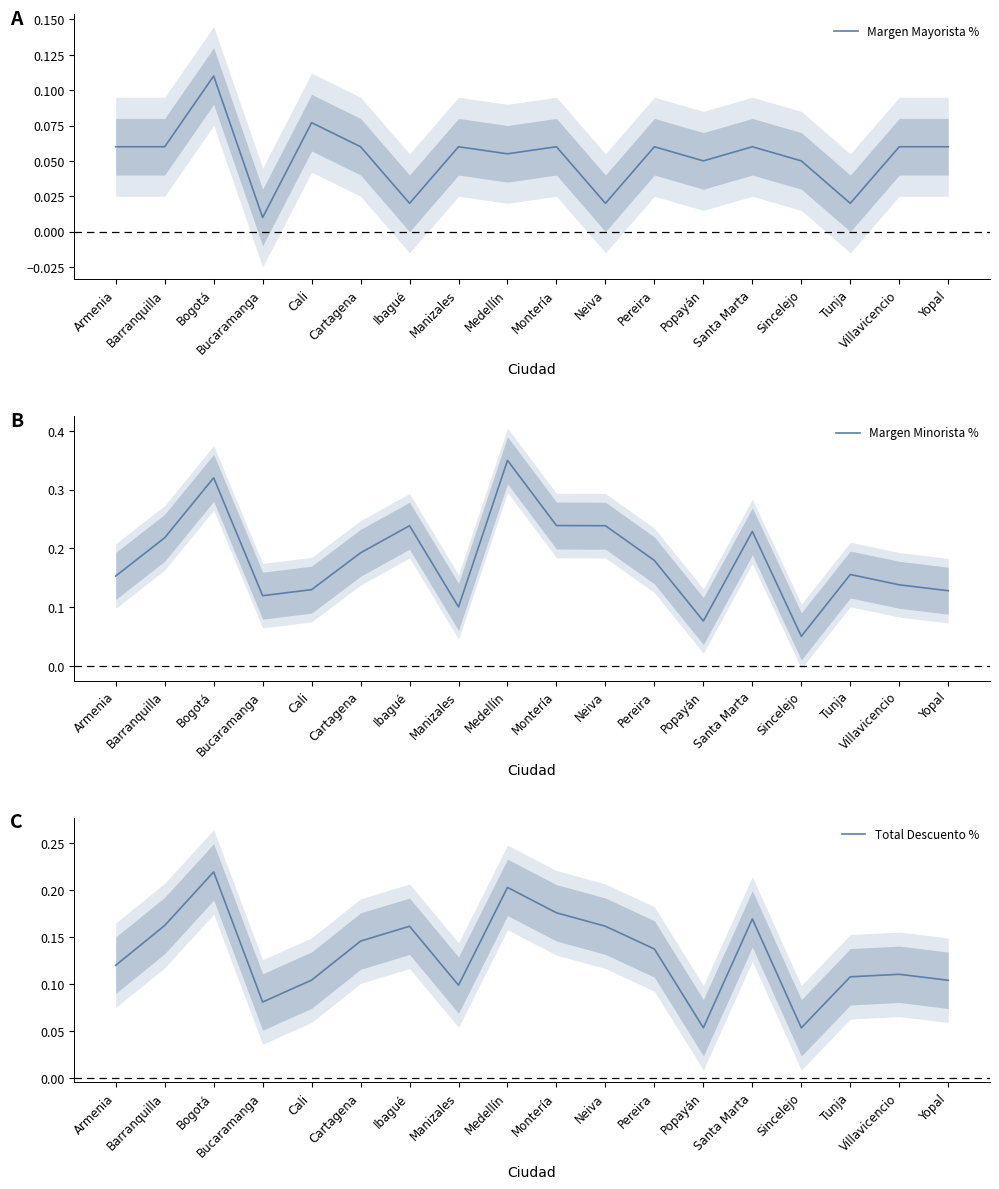

Is the value of Margen Minorista % at Santa Marta greater than the value of Margen Mayorista % at Sincelejo?

Yes